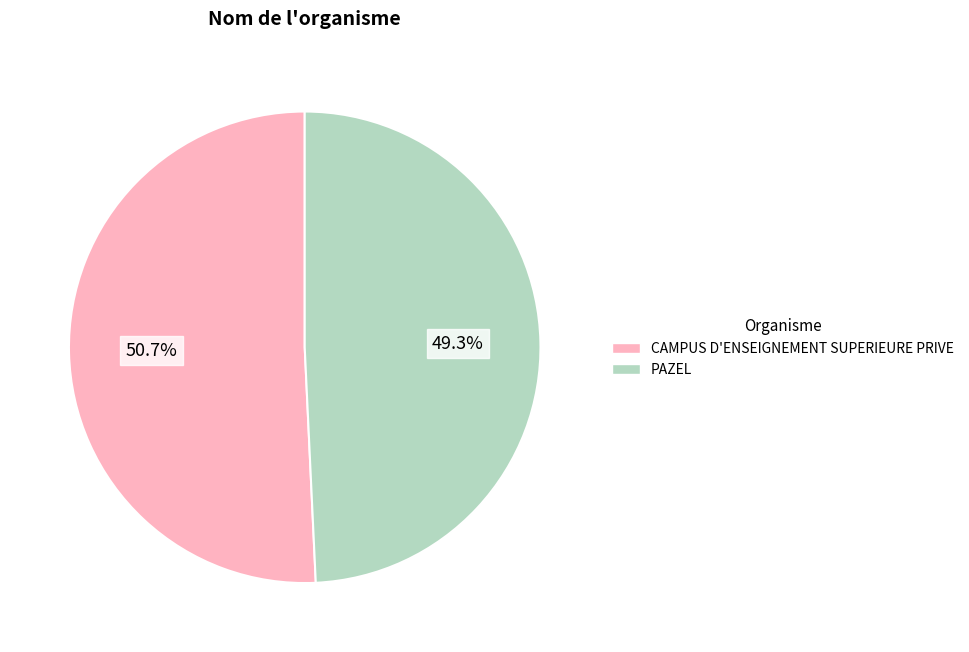

What percentage is the CAMPUS D'ENSEIGNEMENT SUPERIEURE PRIVE slice, to the nearest percent?

51%